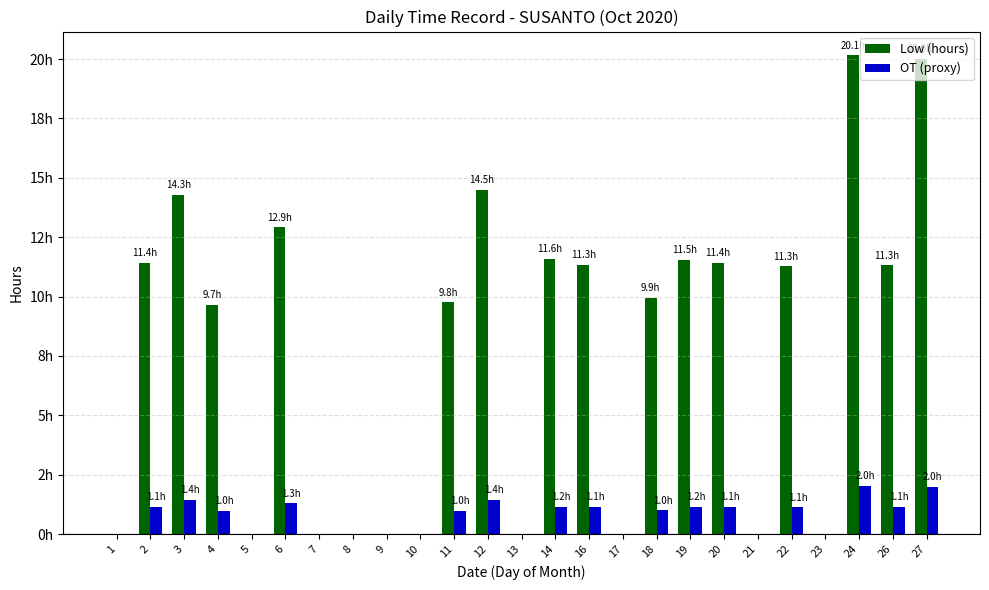

What is the sum of the OT (proxy) values at 7 and 20?

1.1